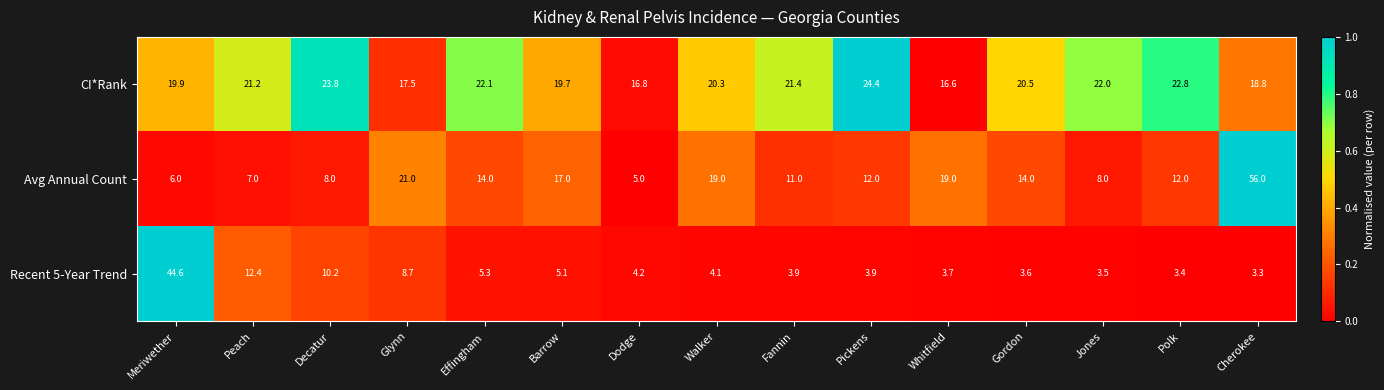

Is the value of Recent 5-Year Trend at Walker greater than the value of CI*Rank at Meriwether?

No